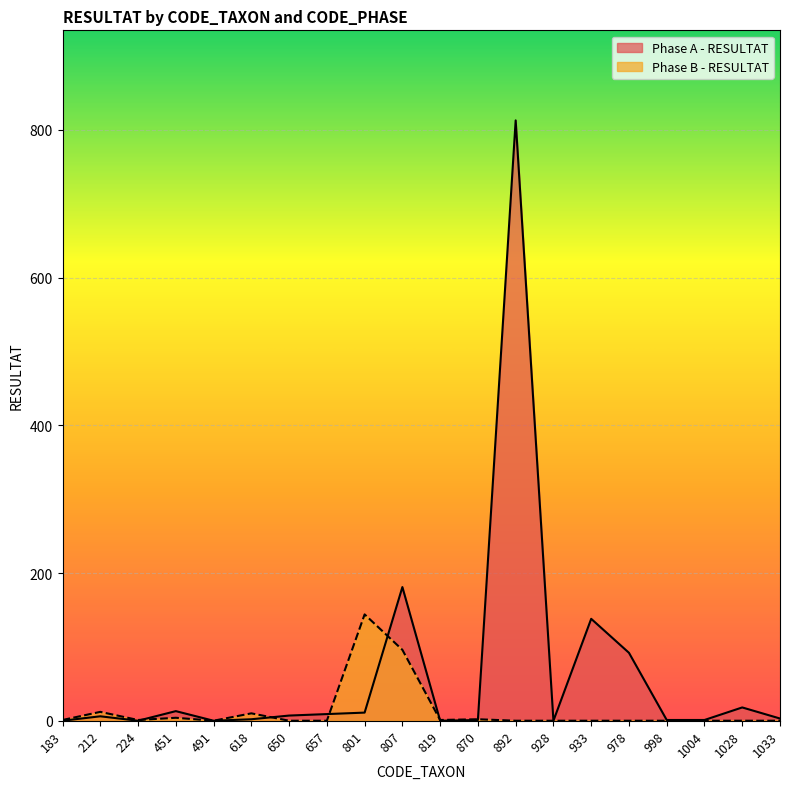

What is the difference between the maximum and second lowest values in the Phase A - RESULTAT series?

813